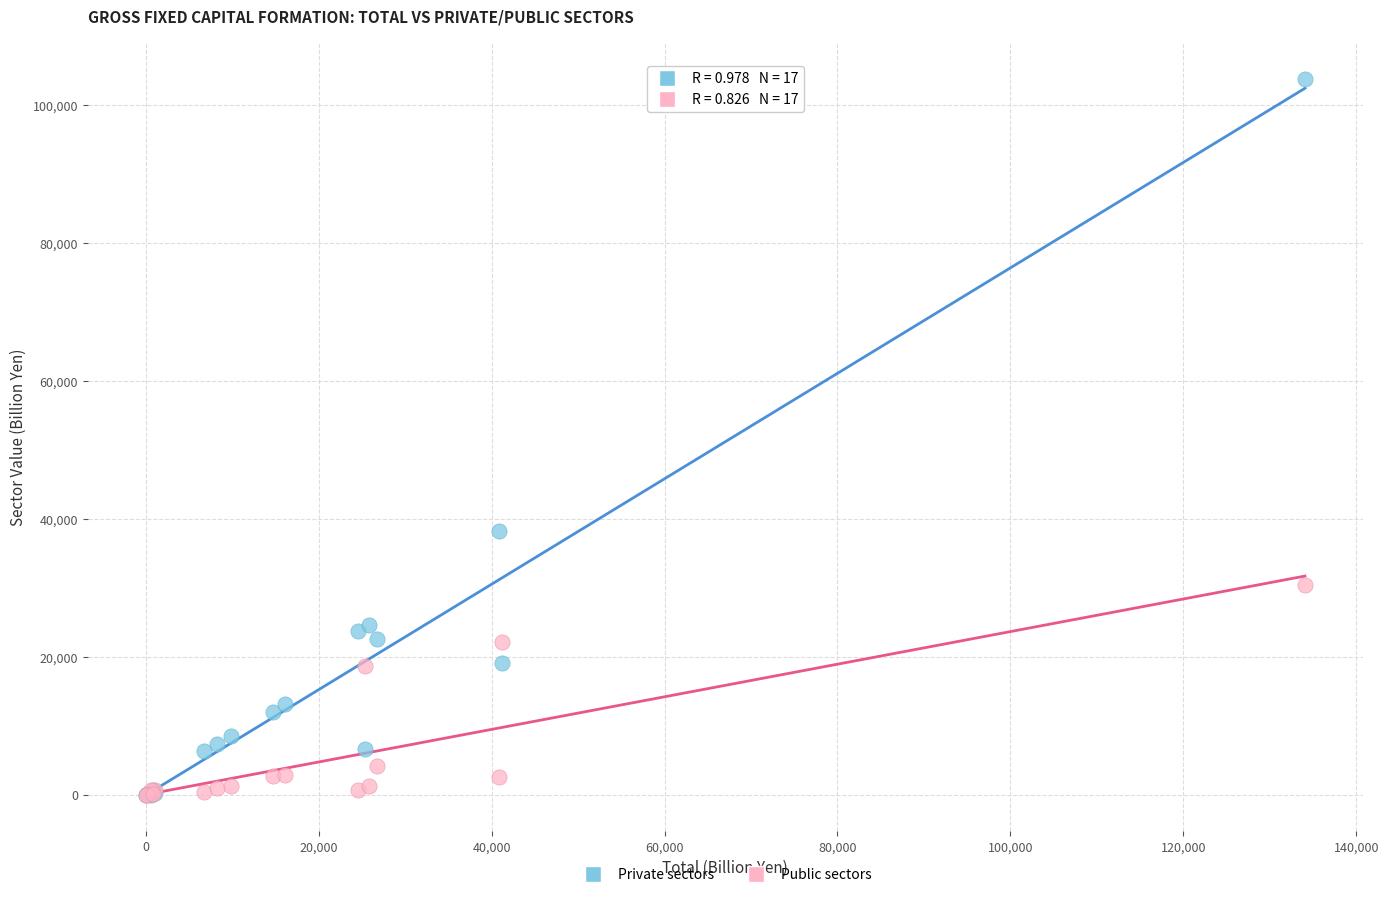

Which series has the widest spread of Y values?

Private sectors